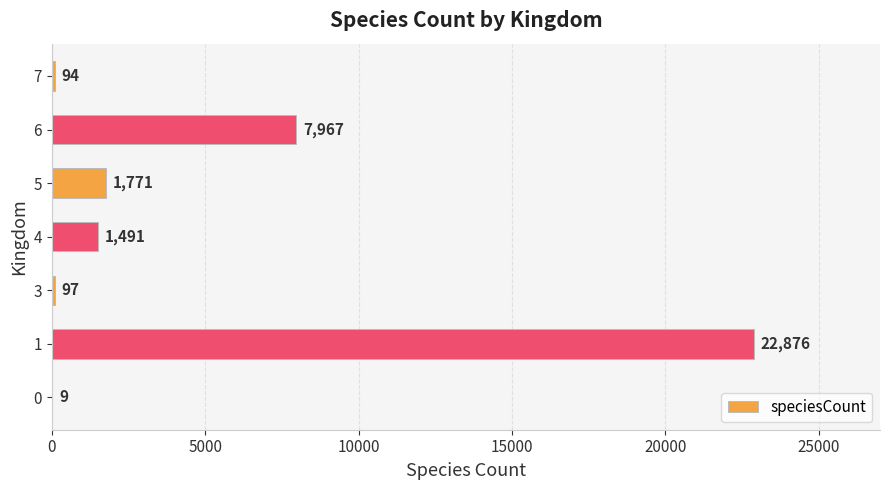

Reading bottom to top, transcribe all the data shown in this chart.

0=9	1=22876	3=97	4=1491	5=1771	6=7967	7=94